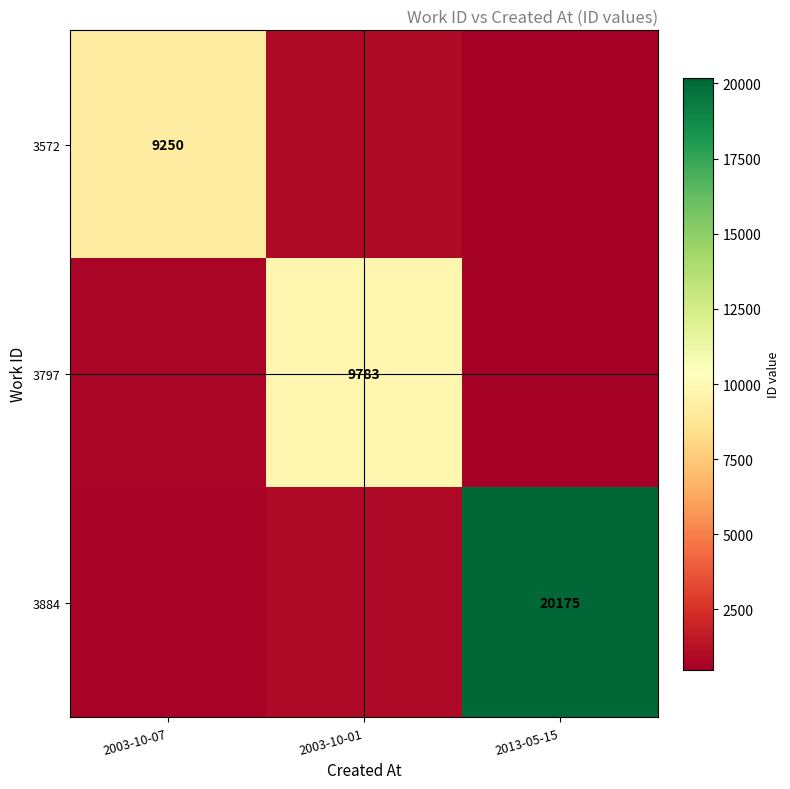

Is it true that 3572 equals 14583 at 2003-10-07?

False